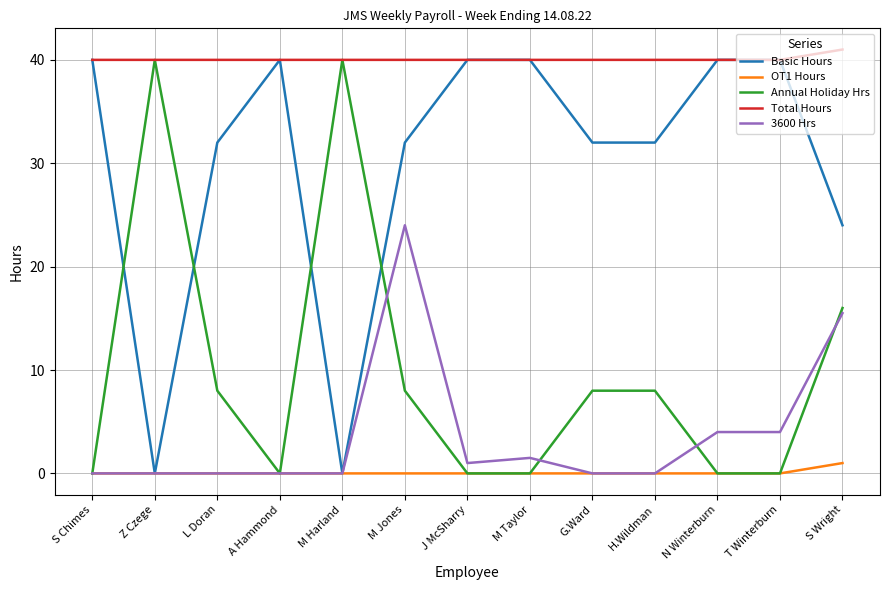

What is the difference between the 3600 Hrs values at M Taylor and S Wright?

14.0